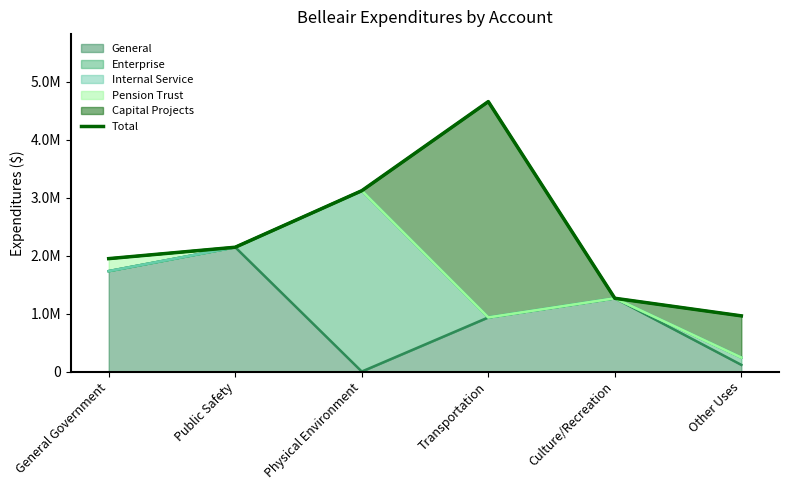

What is the difference between the values at General Government and Transportation?

2709040